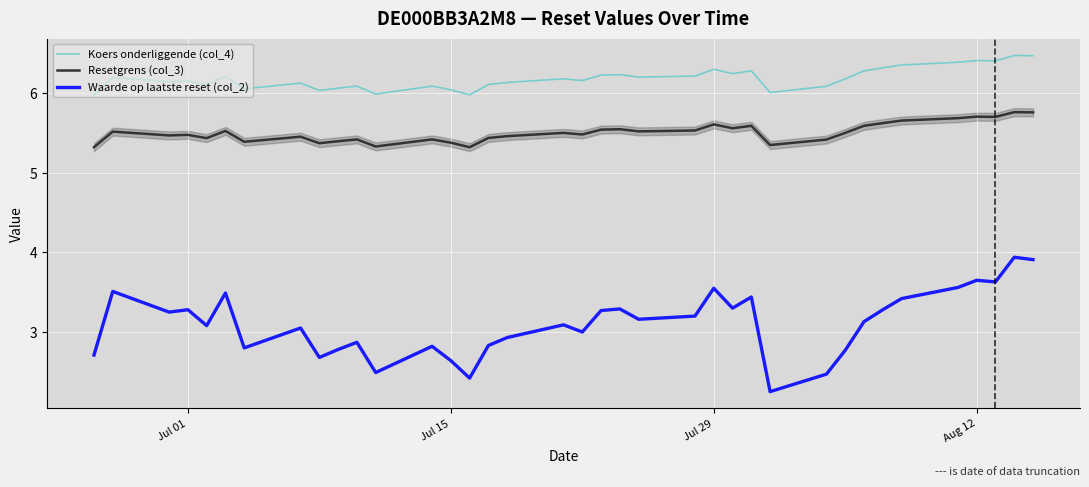

What is the maximum value shown in the chart?

6.5